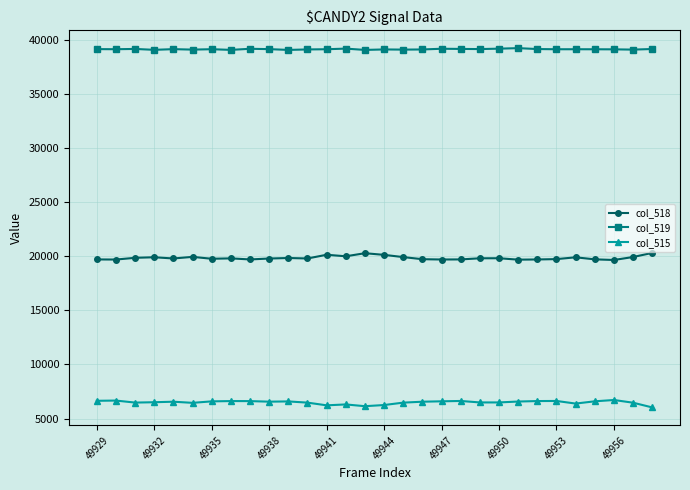

What is the smallest value displayed?

6030